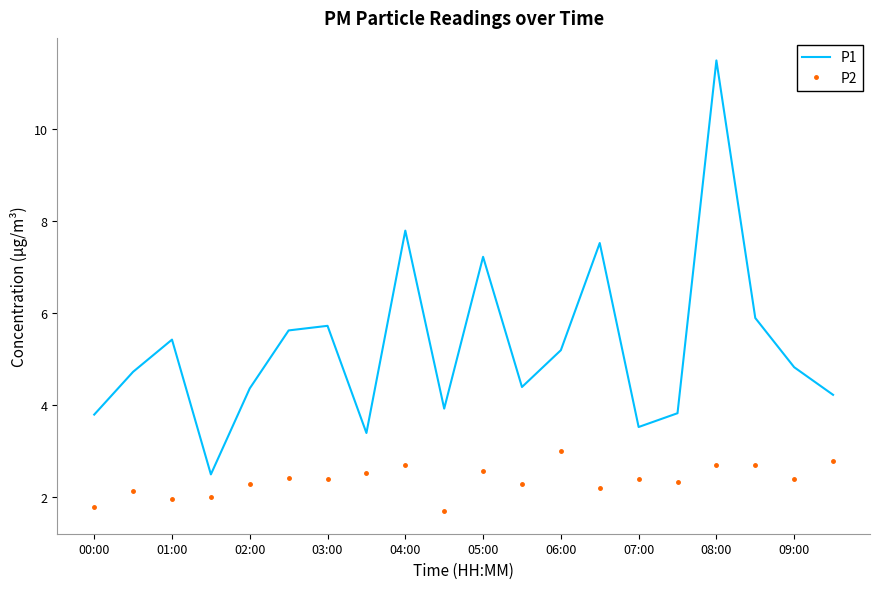

What is the lowest value of the P1 series?

2.5